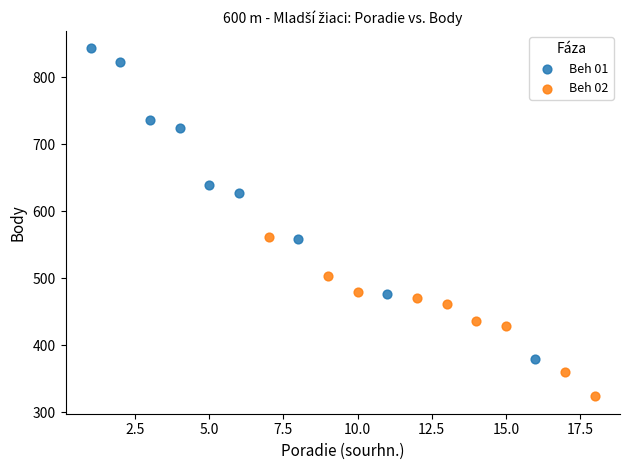

Which series reaches the minimum Y coordinate?

Beh 02